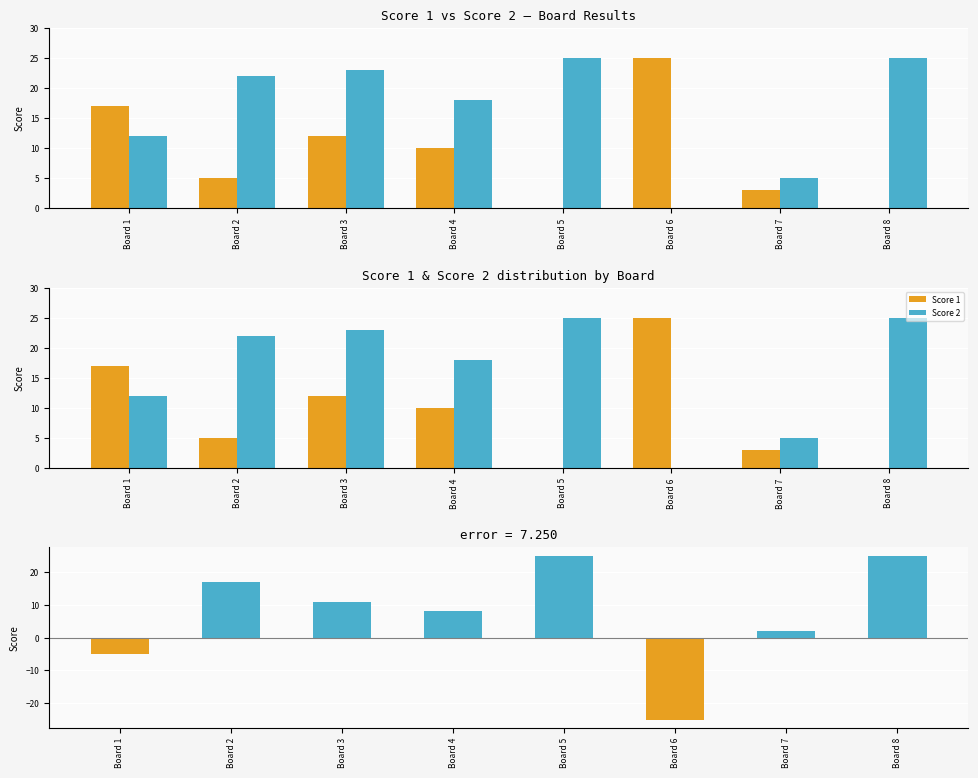

The Score 2 − Score 1 series shows -2 at Board 1. True or false?

False